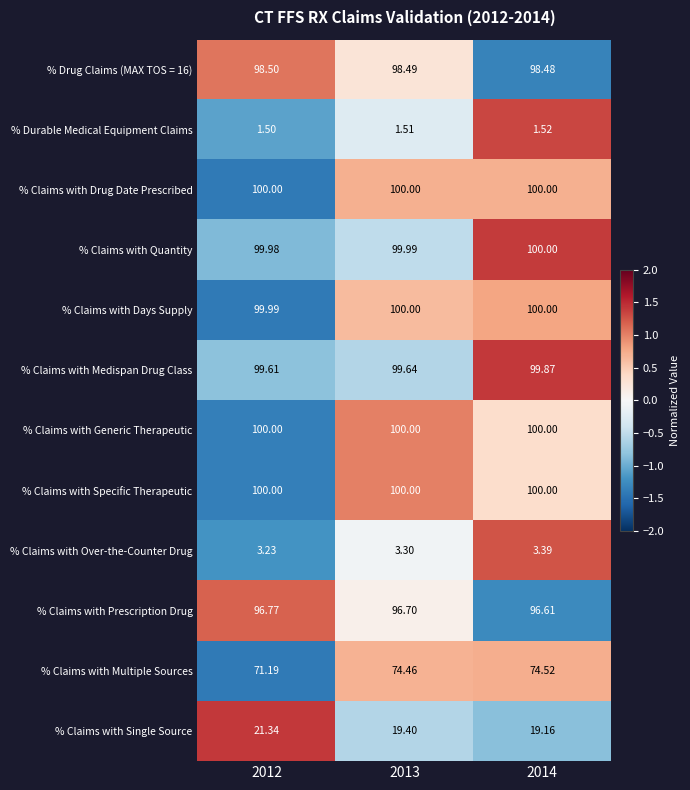

Is the value of % Claims with Prescription Drug at 2012 greater than the value of % Claims with Days Supply at 2013?

No